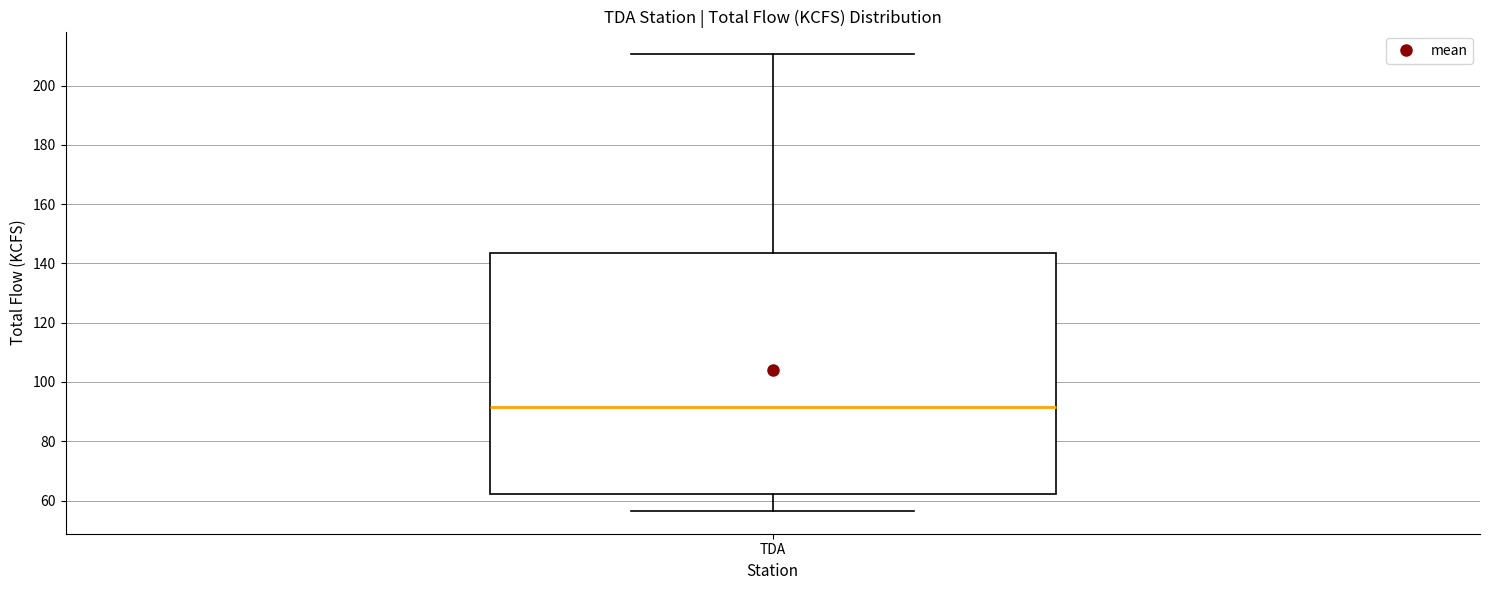

Where is the upper edge of the box for TDA on the y-axis? The values are not printed on the chart, so give them approximately, as read against the axis.

144